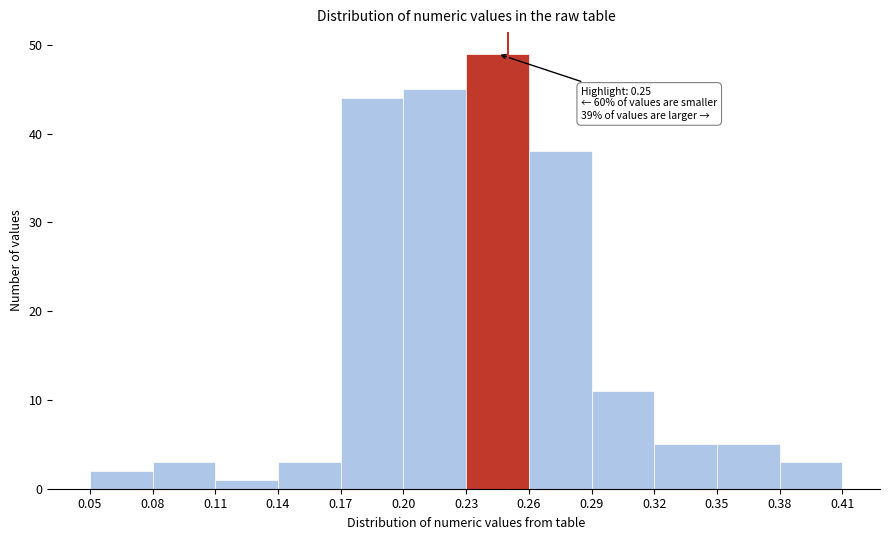

Which range on the x-axis has the tallest bar?

0.23 to 0.26